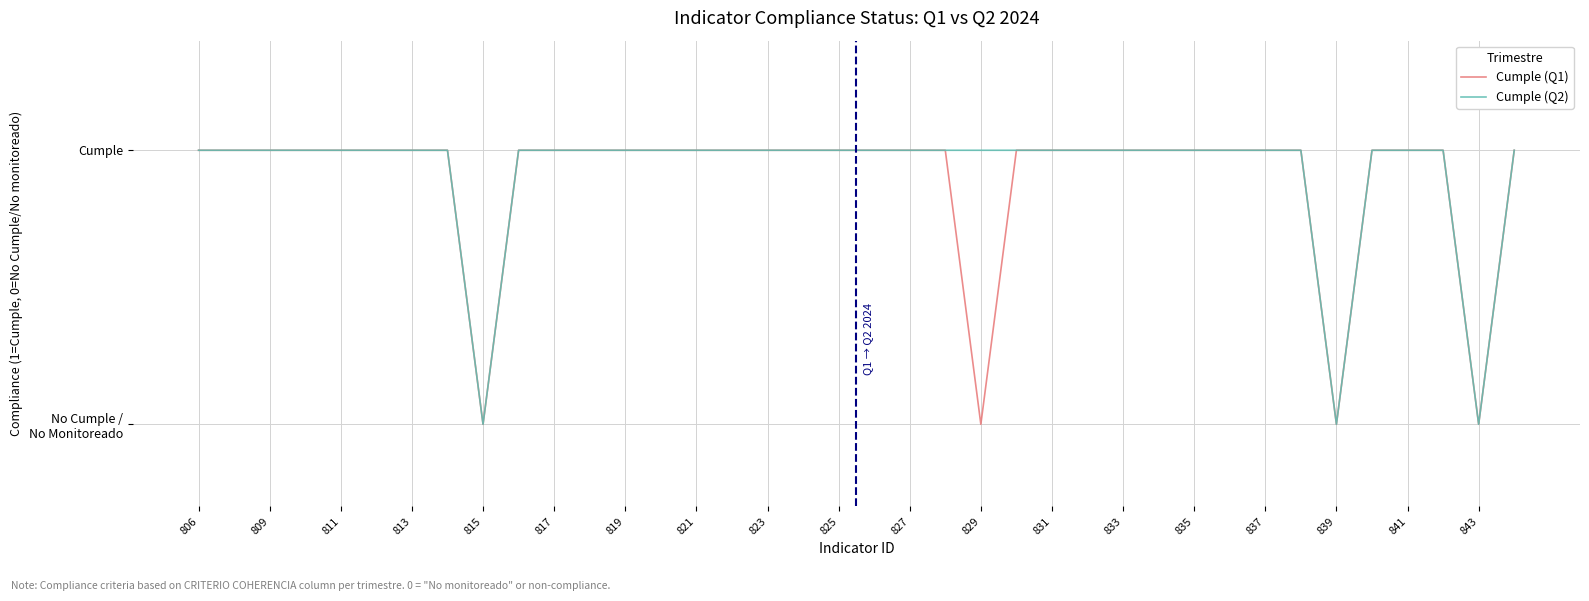

Which series has the largest total across all categories?

Cumple (Q2)